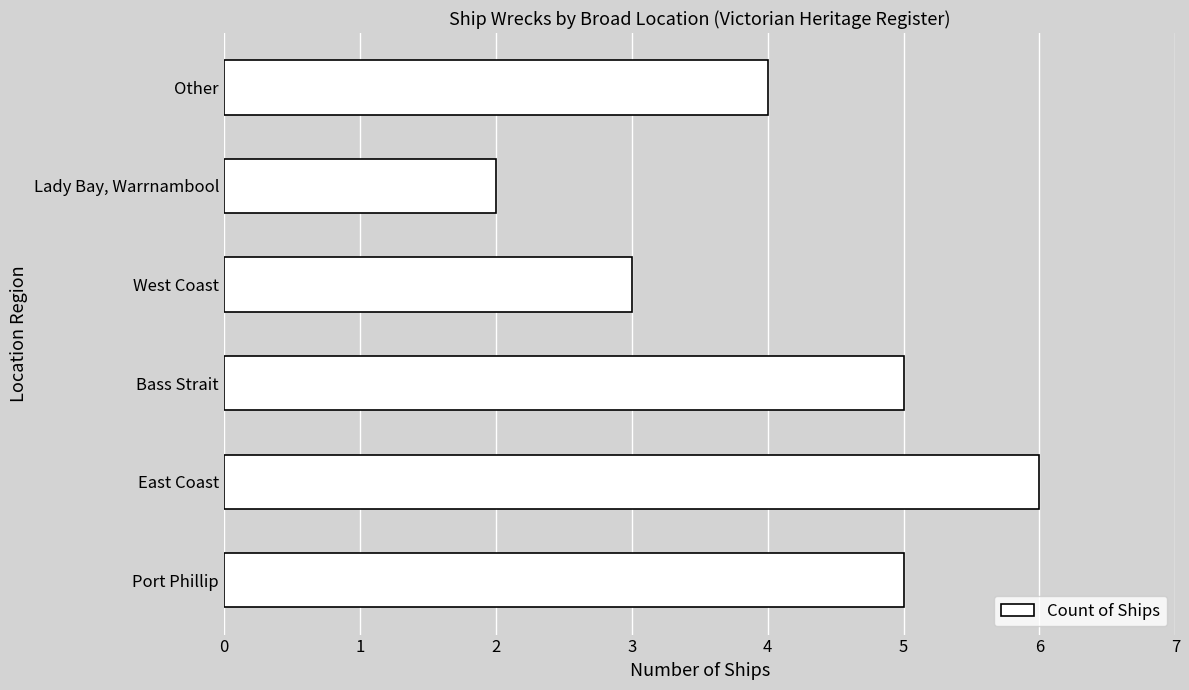

True or false: the data shows 6 at East Coast.

True